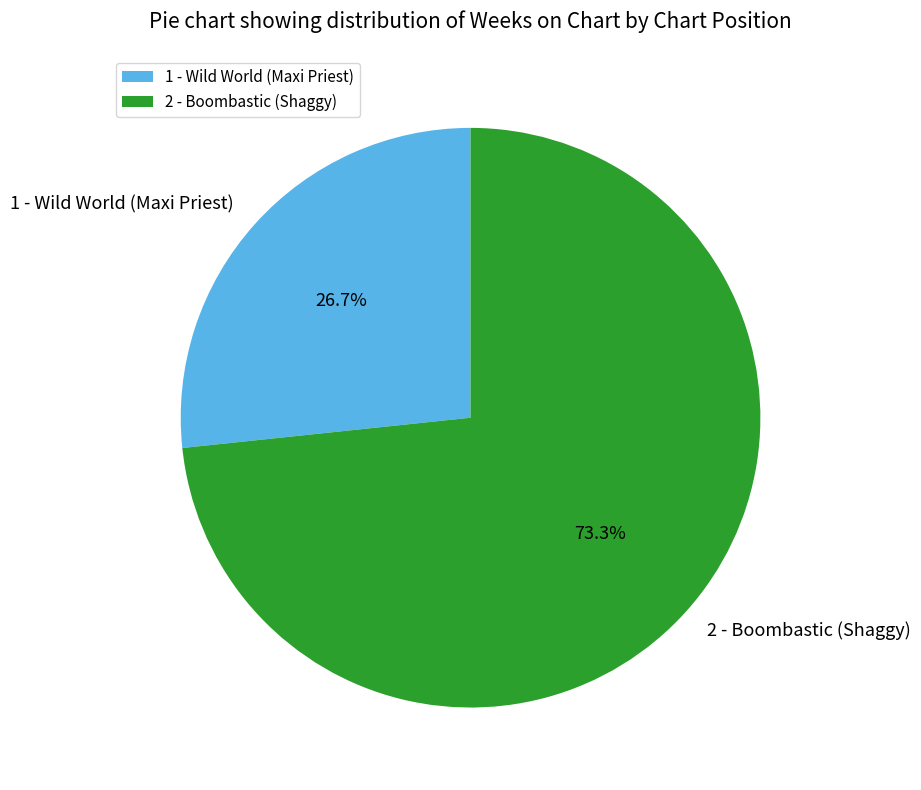

Between 1 - Wild World (Maxi Priest) and 2 - Boombastic (Shaggy), which is larger?

2 - Boombastic (Shaggy)